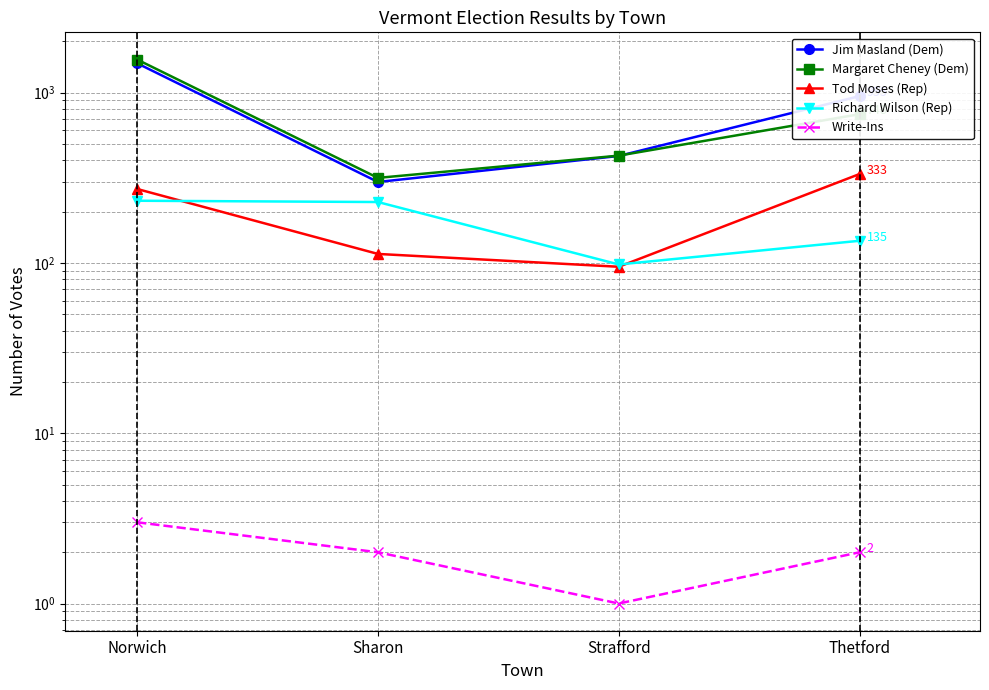

True or false: Jim Masland (Dem) and Richard Wilson (Rep) cross at least once.

False